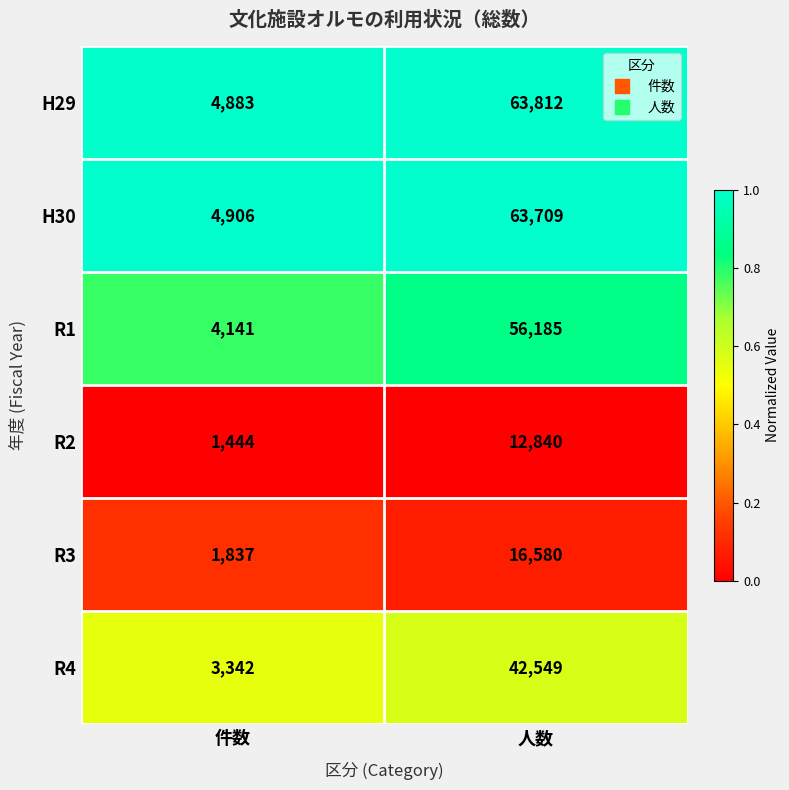

What value does the R3 series have at 人数?

16580